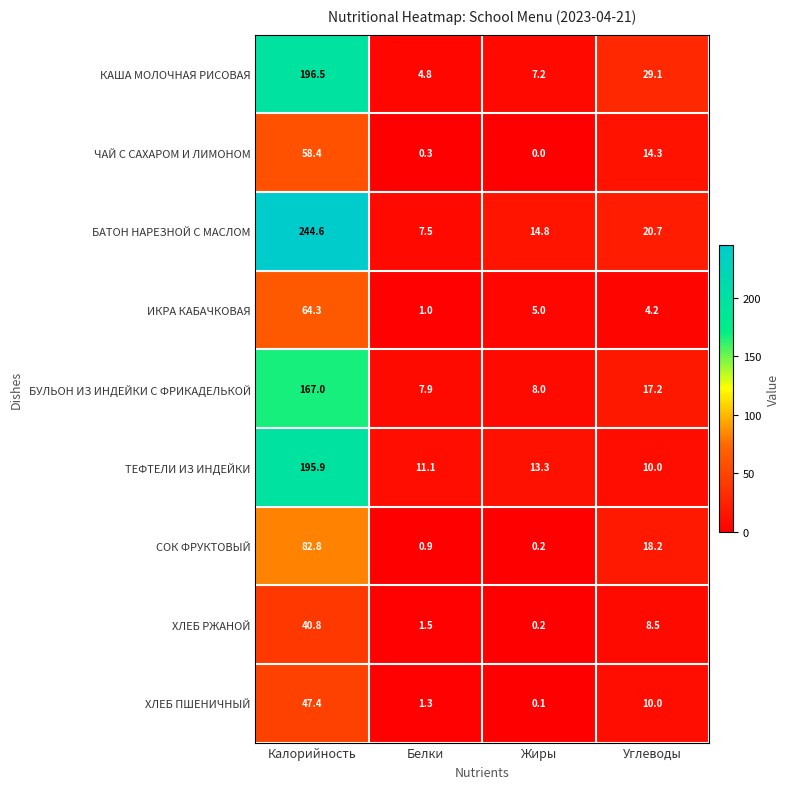

What is the difference between the maximum and second lowest values in the БАТОН НАРЕЗНОЙ С МАСЛОМ series?

229.8